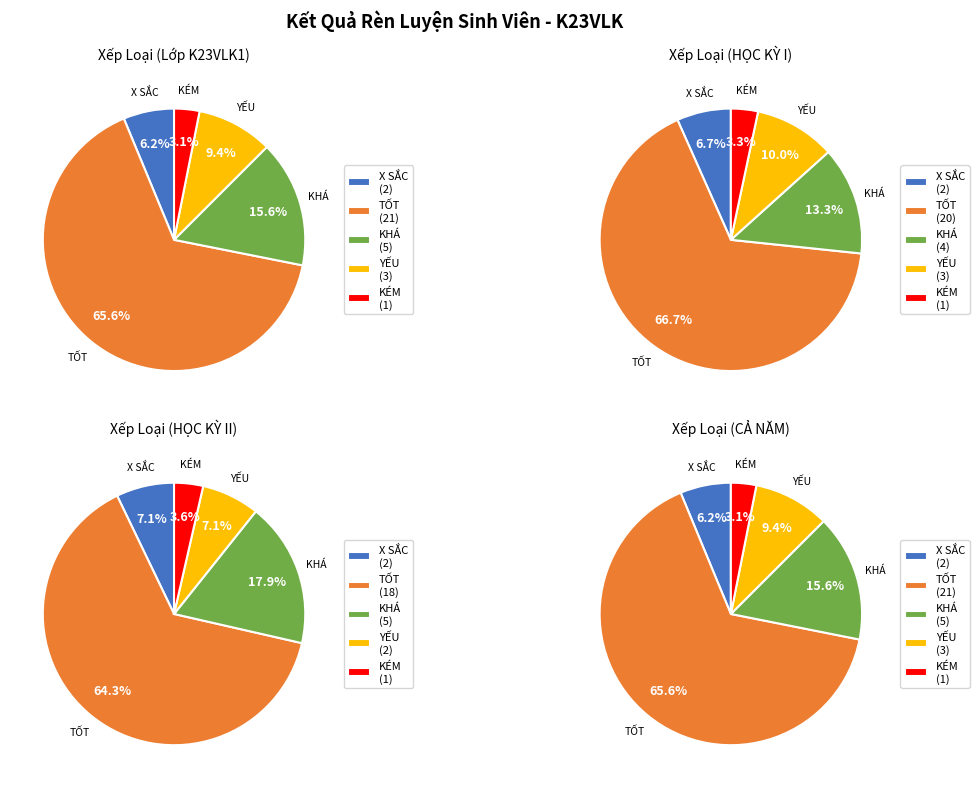

What percentage is the YẾU slice, to the nearest percent?

9%